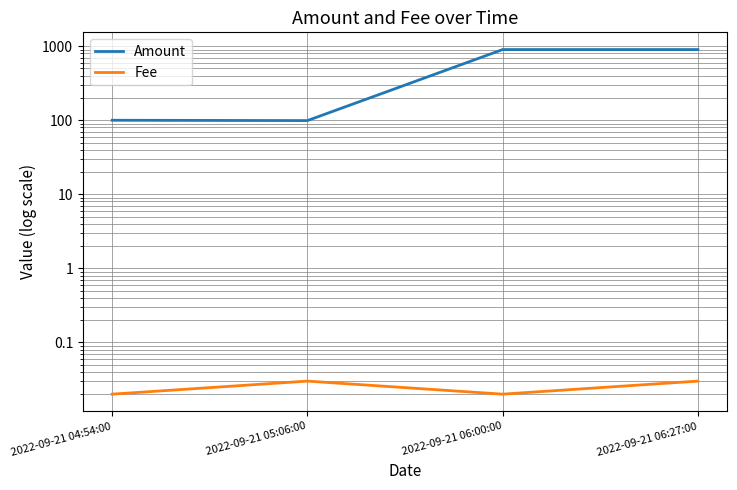

Is it true that Amount equals 99.0 at 2022-09-21 05:06:00?

True